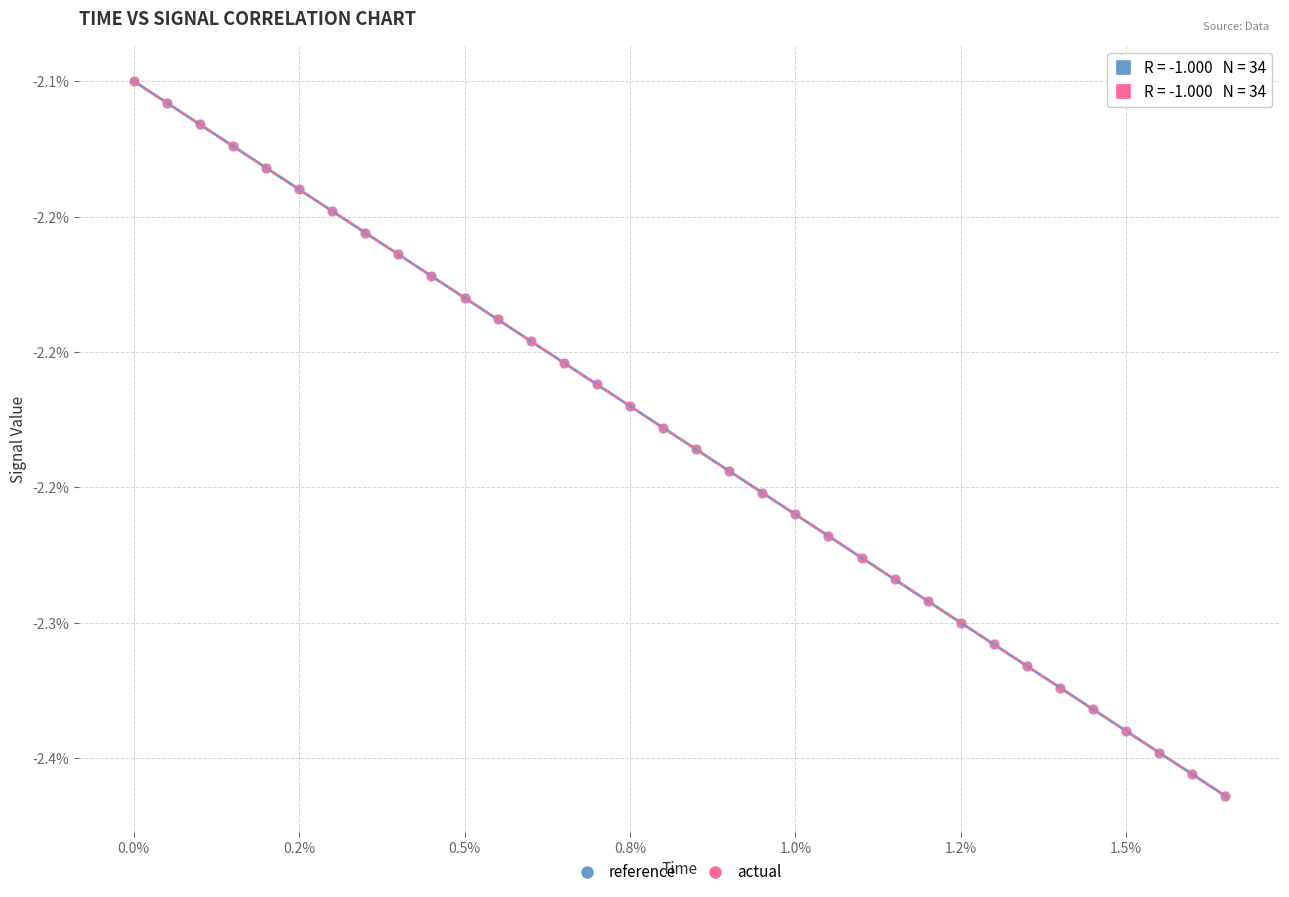

Which series has the widest spread of Y values?

reference